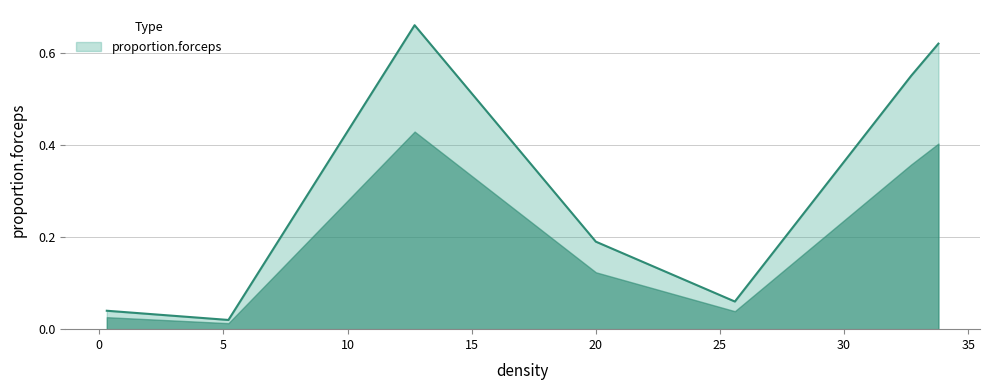

Does the chart have visible grid lines?

Yes